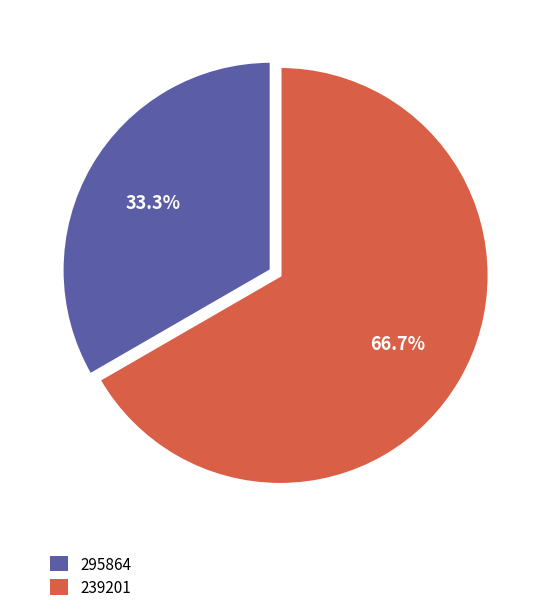

What percentage is NOT represented by 239201?

33.3%